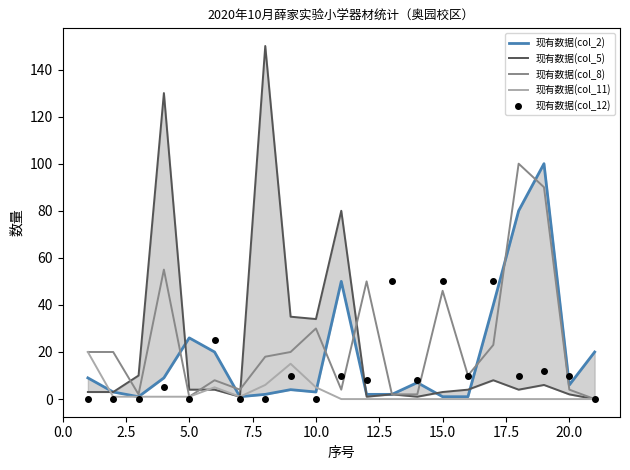

True or false: 现有数据(col_8) has a value of 43 at 18.

False